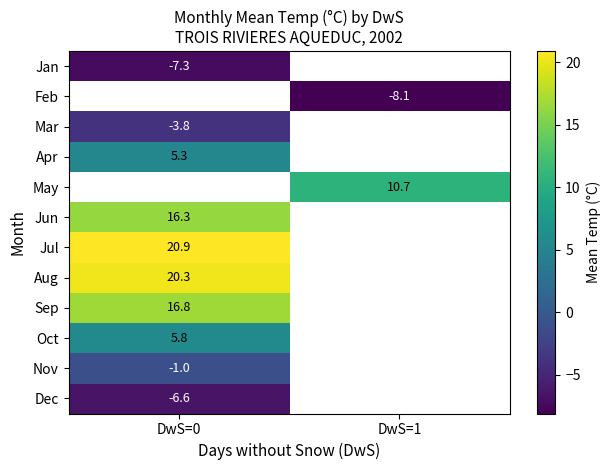

At how many categories does at least one series exceed -3?

2